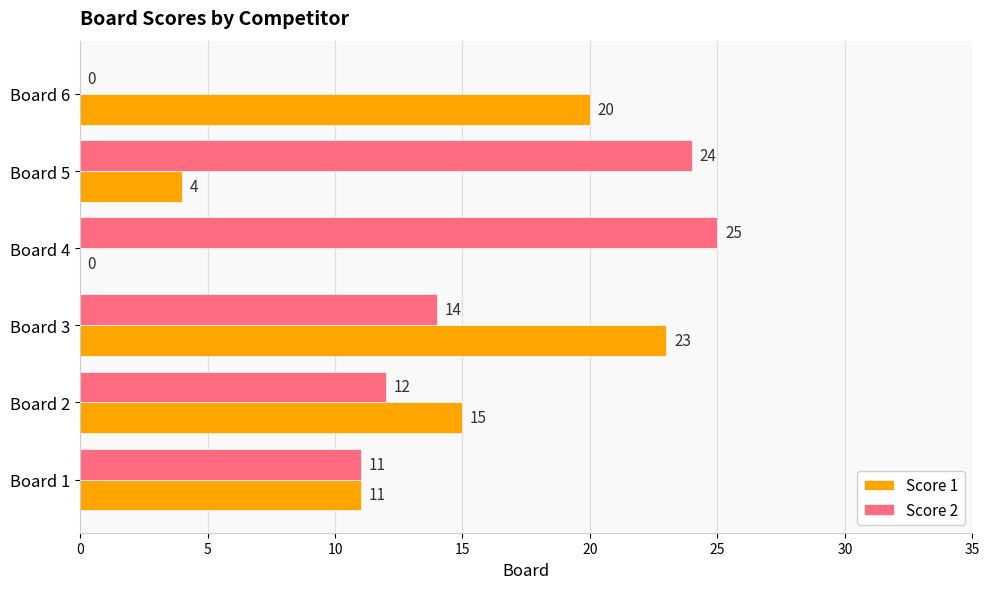

Is the value of Score 2 at Board 6 greater than the value of Score 1 at Board 2?

No